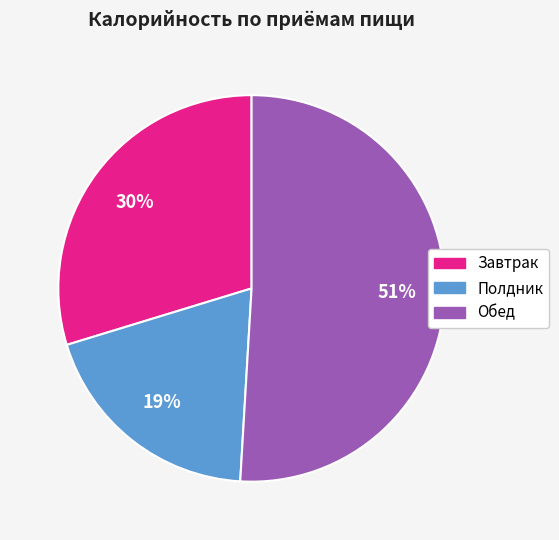

Is it true that Обед is 45% of the pie?

False